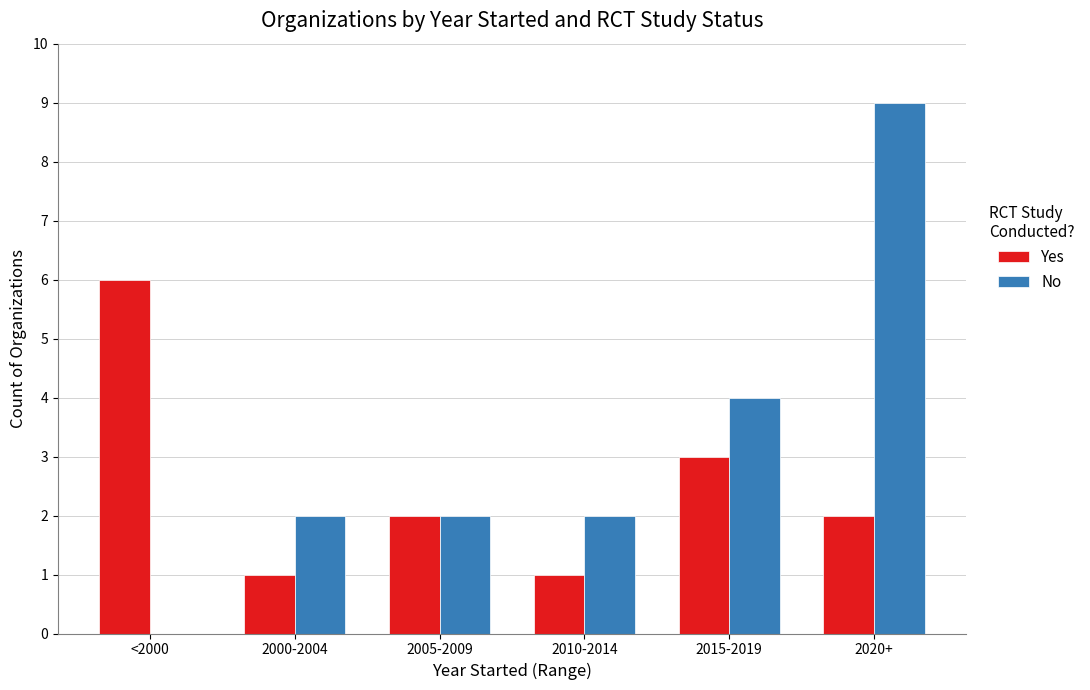

True or false: Yes has a value of 3 at 2020+.

False